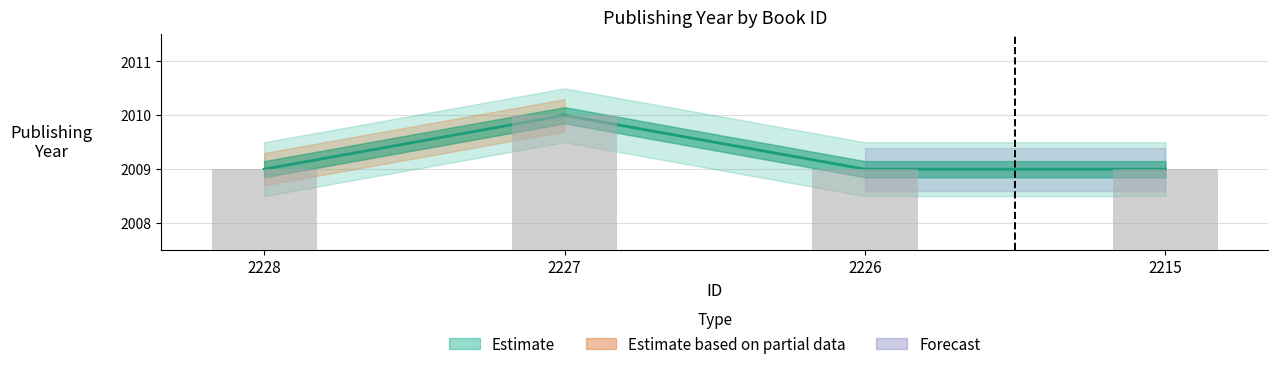

List the labels in order of value, largest first.

2227, 2228, 2226, 2215